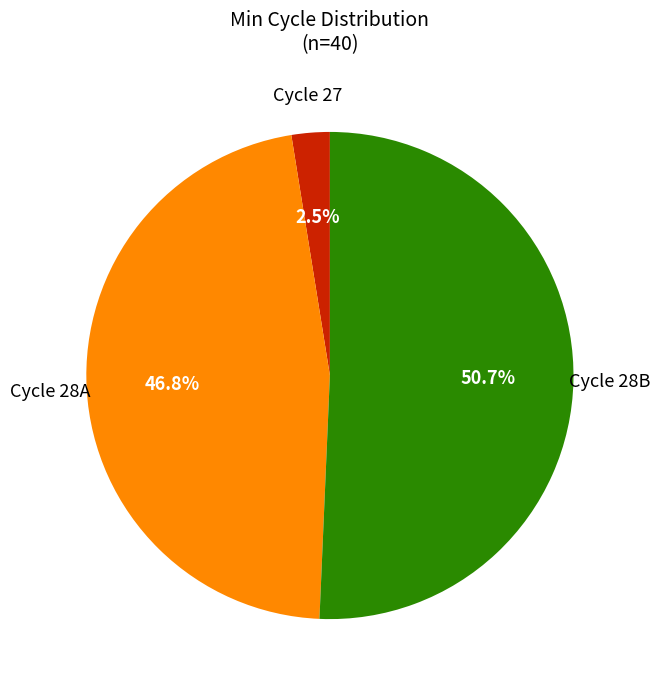

Does any single category account for the majority?

Yes